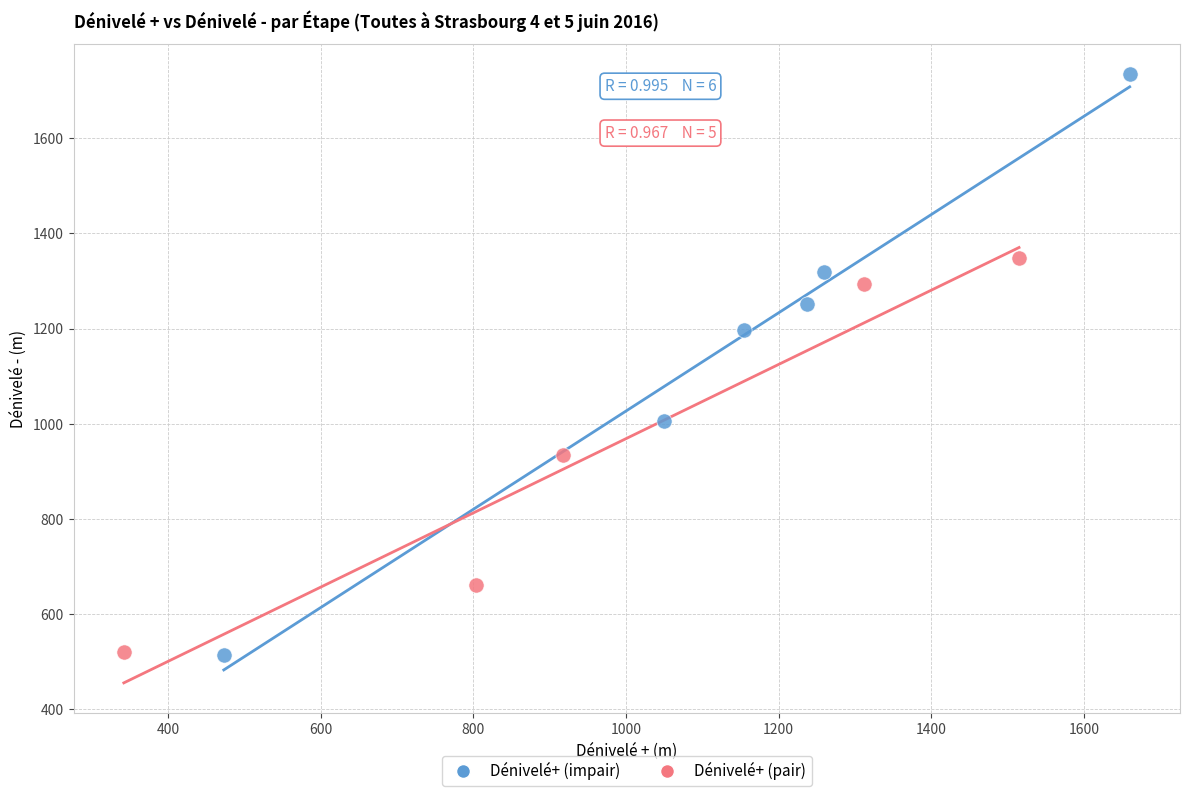

Which series has the widest spread of Y values?

Dénivelé+ (impair)